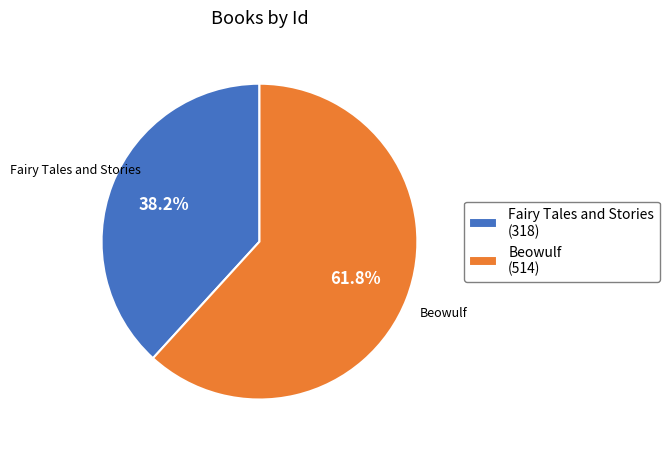

The Fairy Tales and Stories slice represents 28% of the pie. True or false?

False